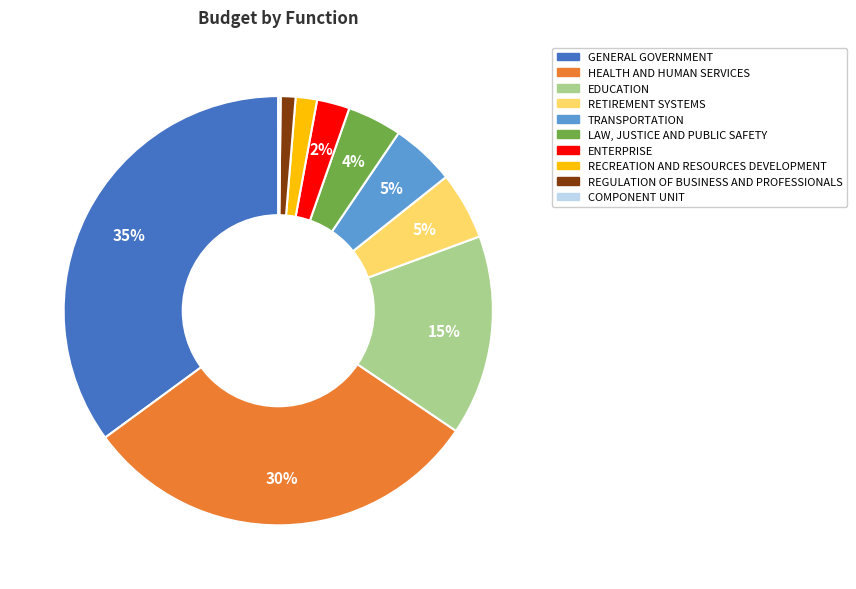

Between REGULATION OF BUSINESS AND PROFESSIONALS and GENERAL GOVERNMENT, which is larger?

GENERAL GOVERNMENT